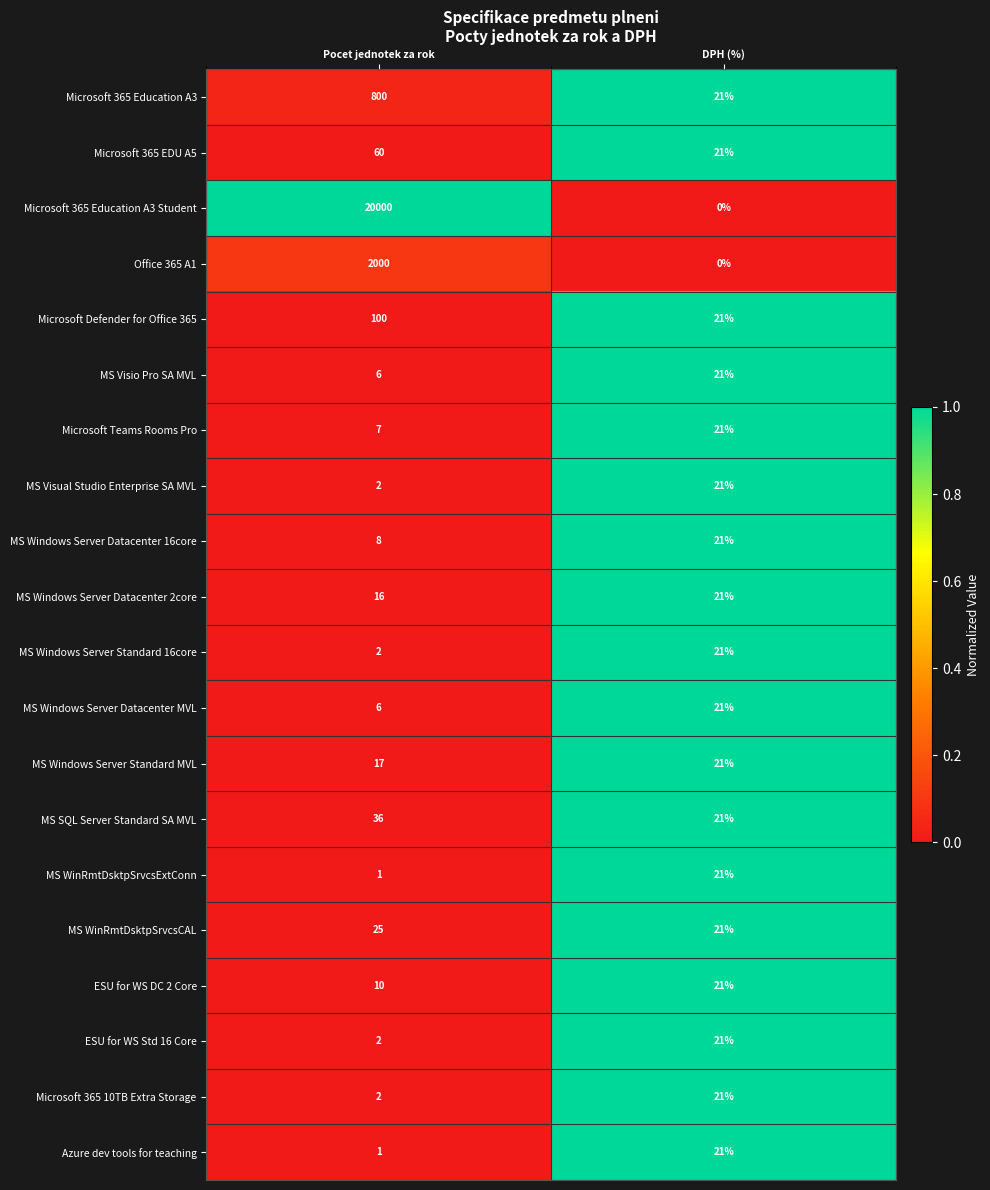

The value of MS Windows Server Standard 16core at Pocet jednotek za rok is 3. True or false?

False